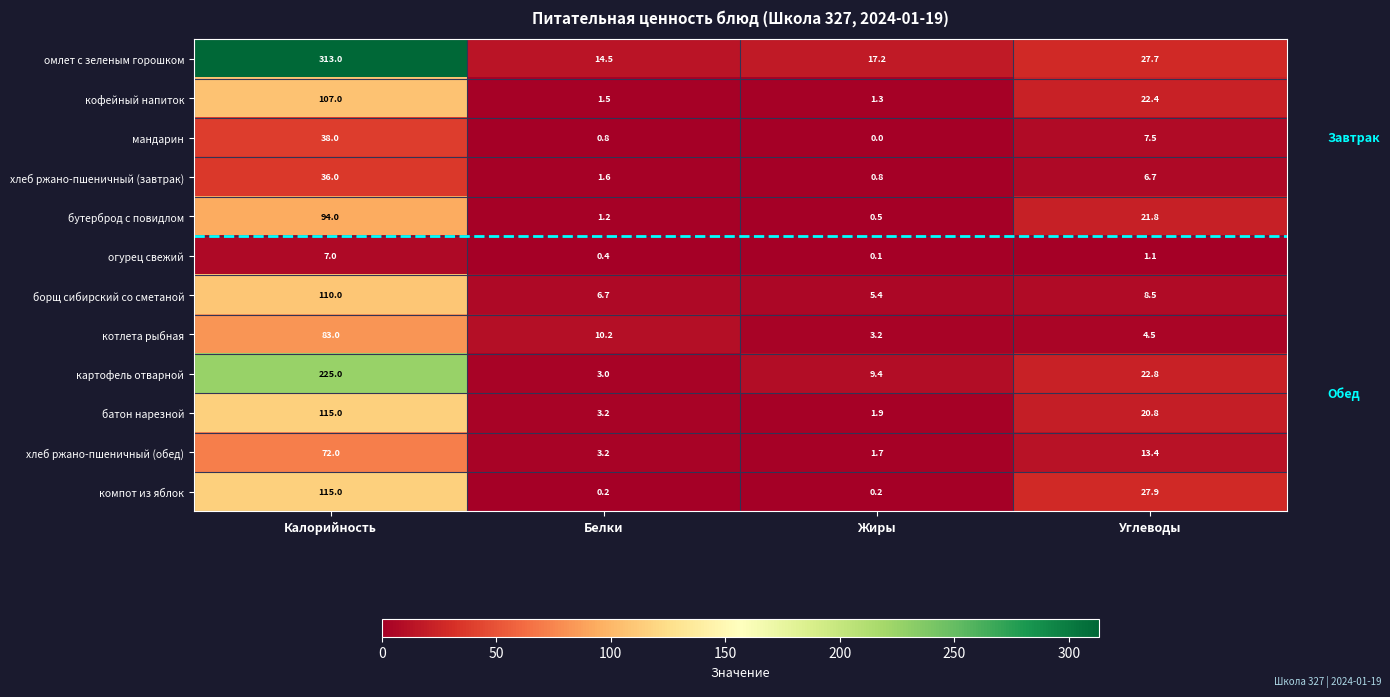

Which series changed the most between Калорийность and Белки?

омлет с зеленым горошком